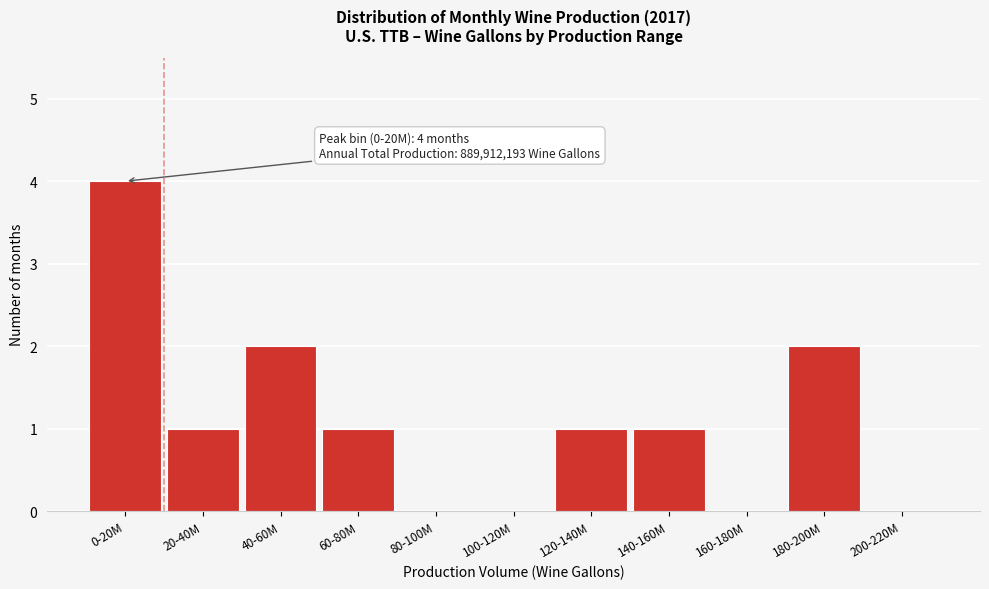

Reading left to right, extract all data points from this chart.

0-20M=4	20-40M=1	40-60M=2	60-80M=1	80-100M=0	100-120M=0	120-140M=1	140-160M=1	160-180M=0	180-200M=2	200-220M=0